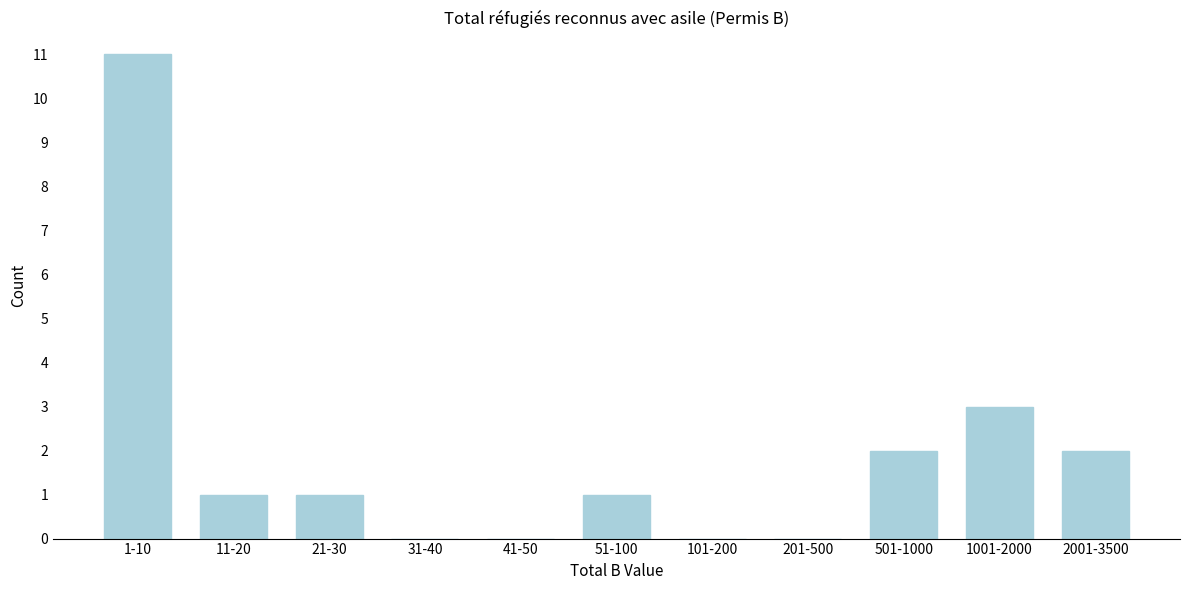

Reading left to right, list all the values displayed in this chart.

1-10=11	11-20=1	21-30=1	31-40=0	41-50=0	51-100=1	101-200=0	201-500=0	501-1000=2	1001-2000=3	2001-3500=2